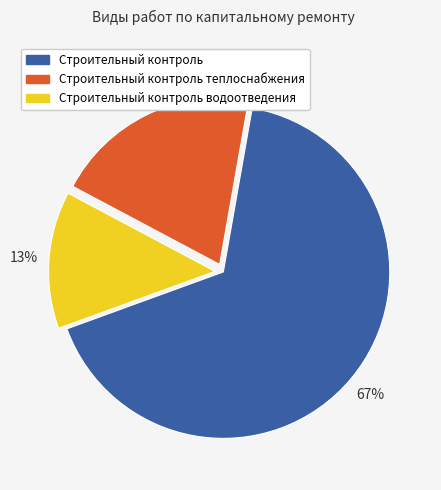

Does any single category account for the majority?

Yes